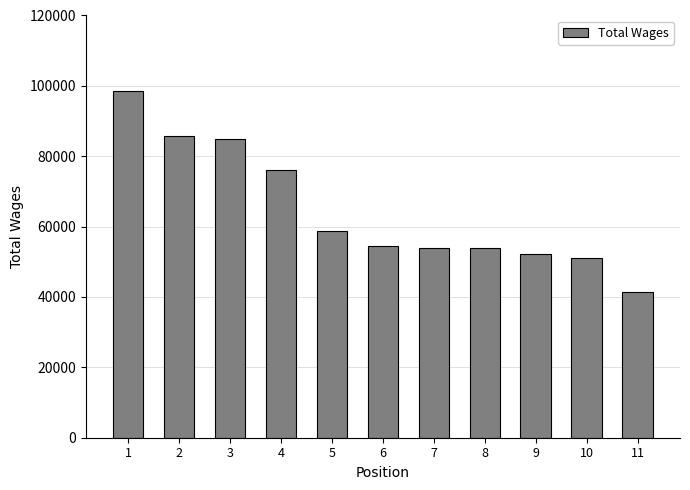

Which has a higher value, 10 or 6?

6